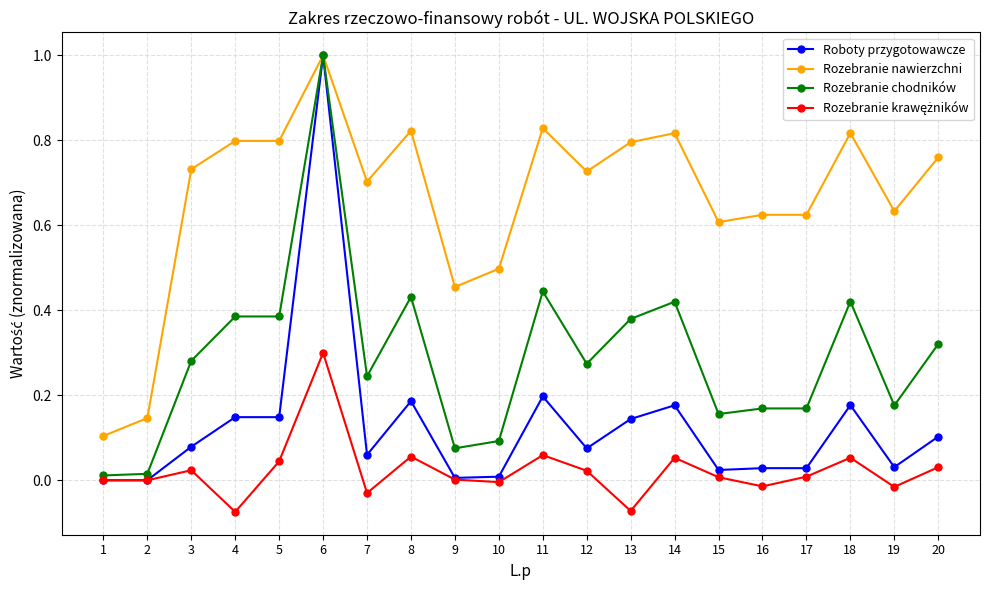

True or false: Rozebranie chodników has more than 2 points higher than both neighbors.

True